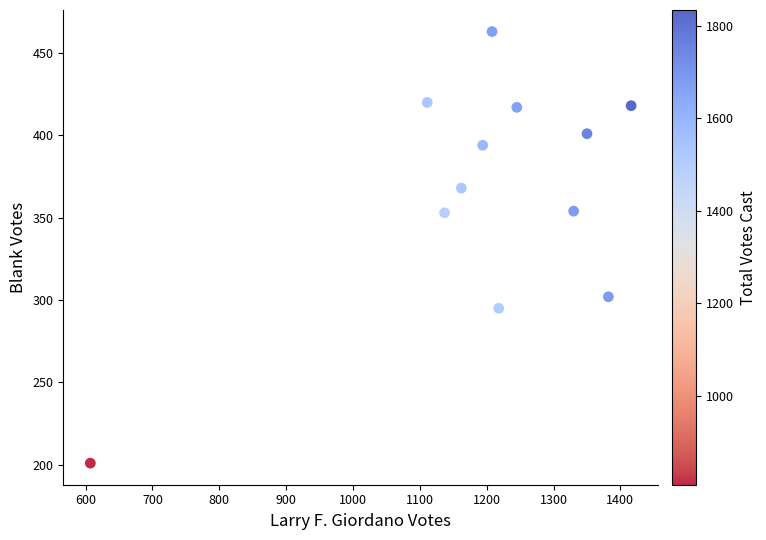

What is the range of Y values (max minus min)?

262